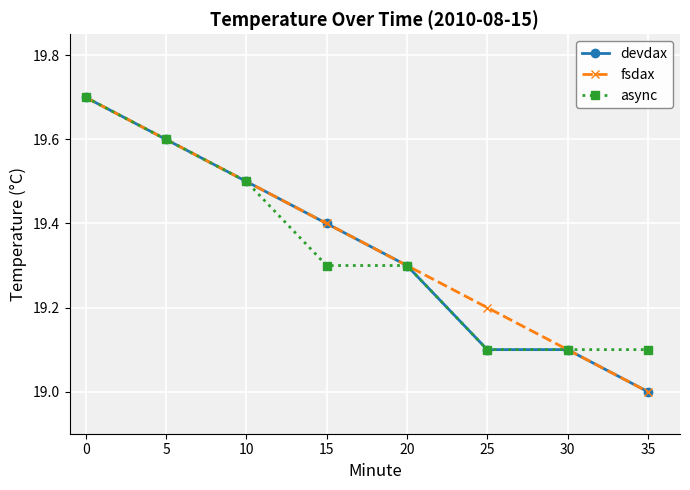

What is the sum of the devdax values at 0 and 5?

39.3